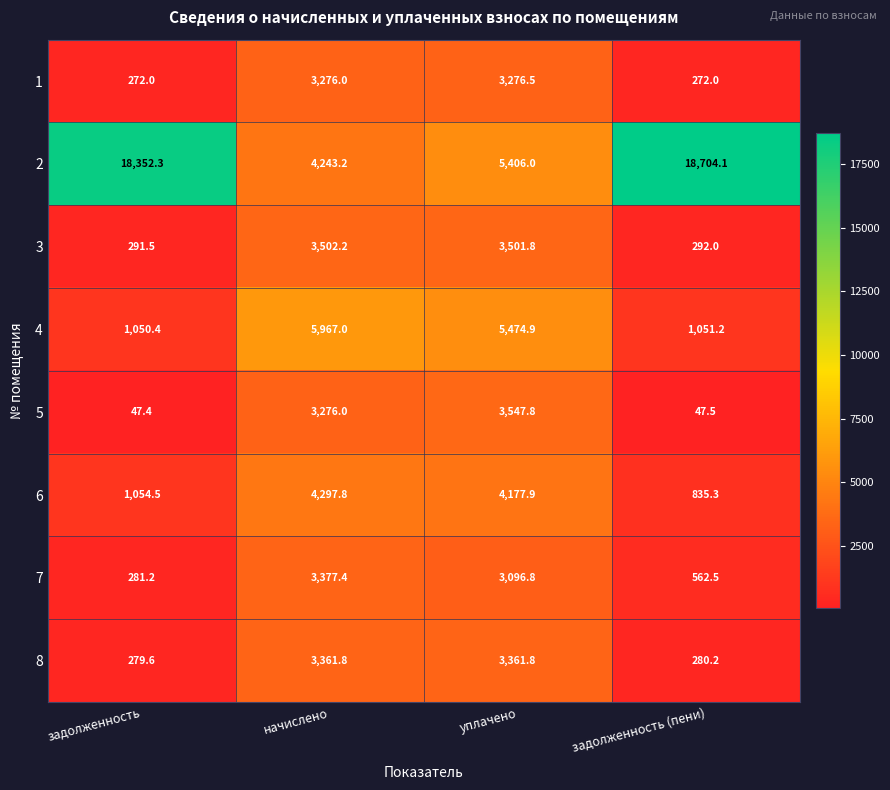

What is the difference between the maximum and minimum values in the 6 series?

3462.5